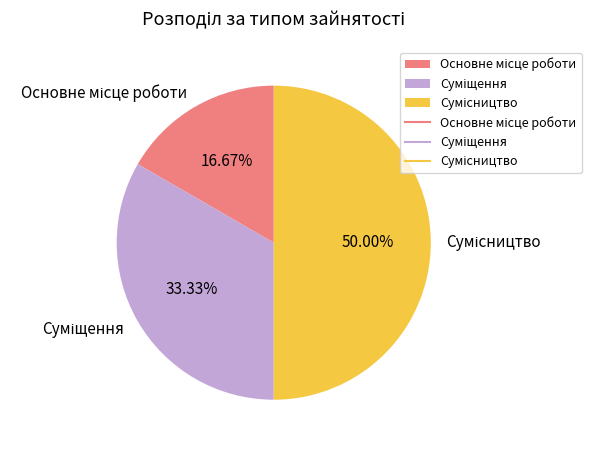

To the nearest percent, what is the difference between the Основне місце роботи and Суміщення slice percentages?

17%